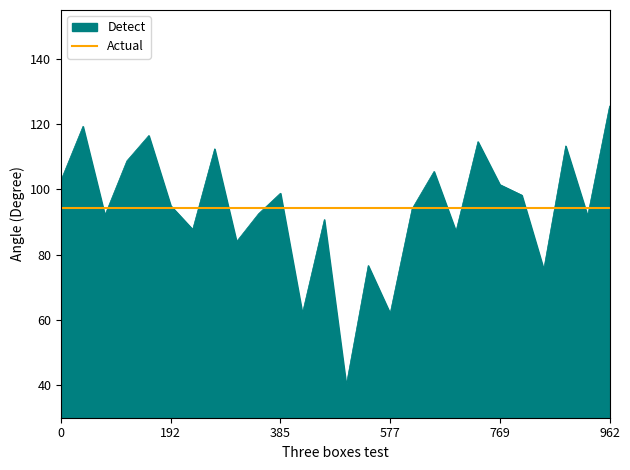

The value at 68066 is 52.3. True or false?

False